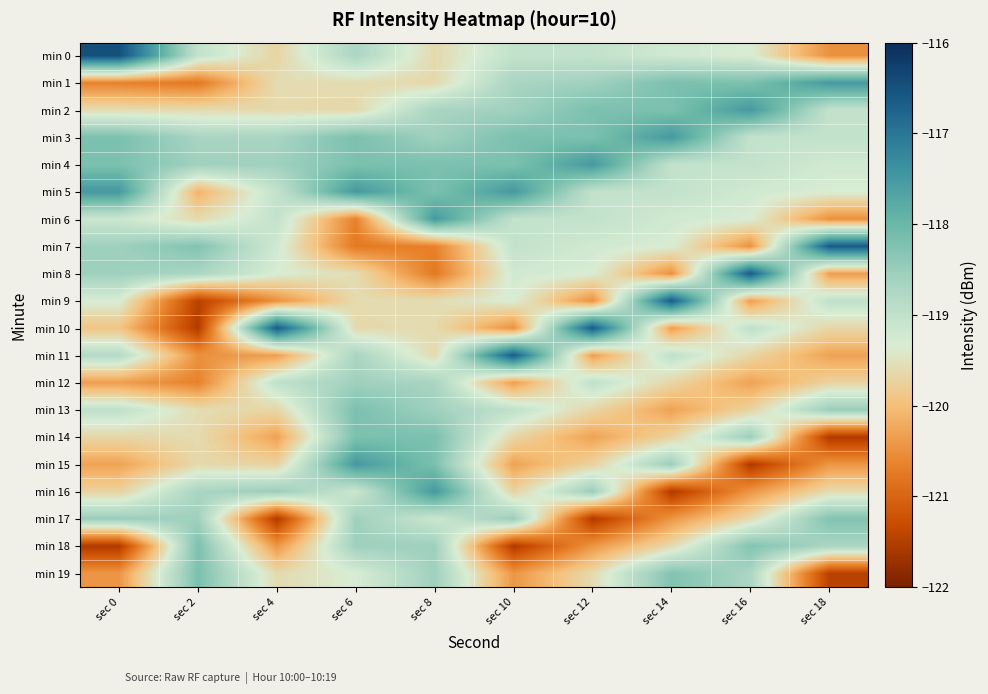

What is the spread (max minus min) of values at sec 18?

4.9